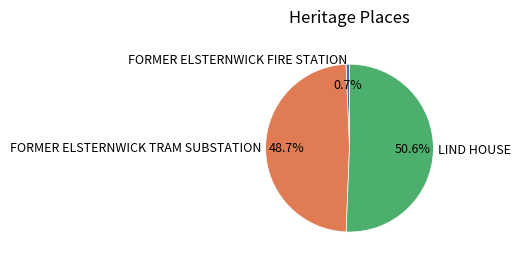

How many slices are in this pie chart?

3